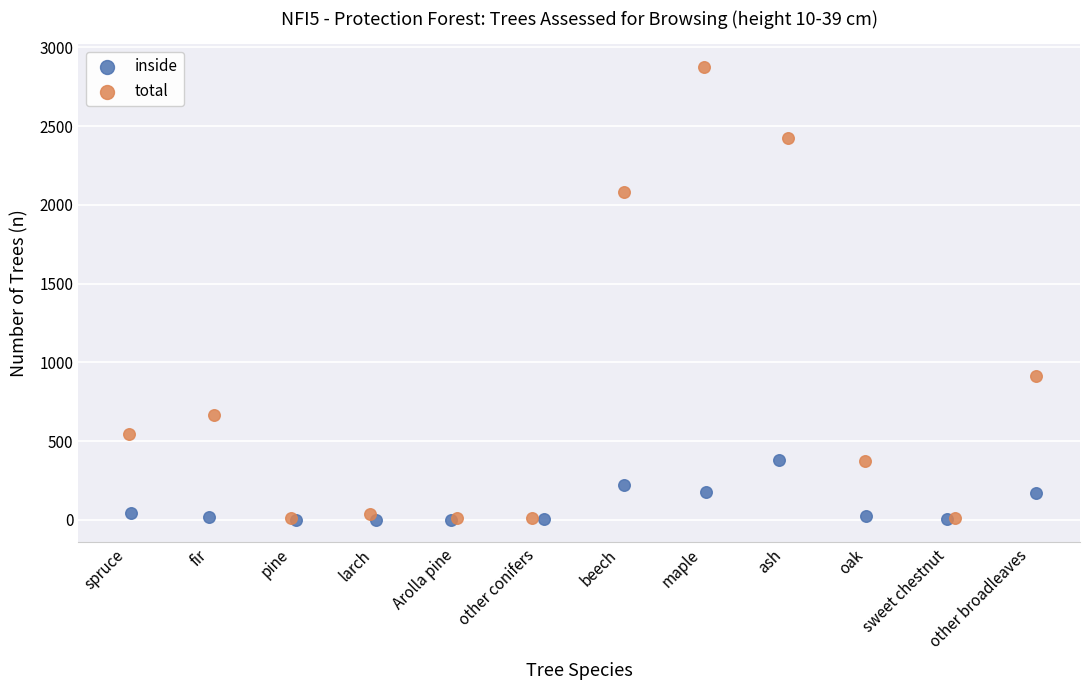

Which series has the largest Y range (max minus min)?

total